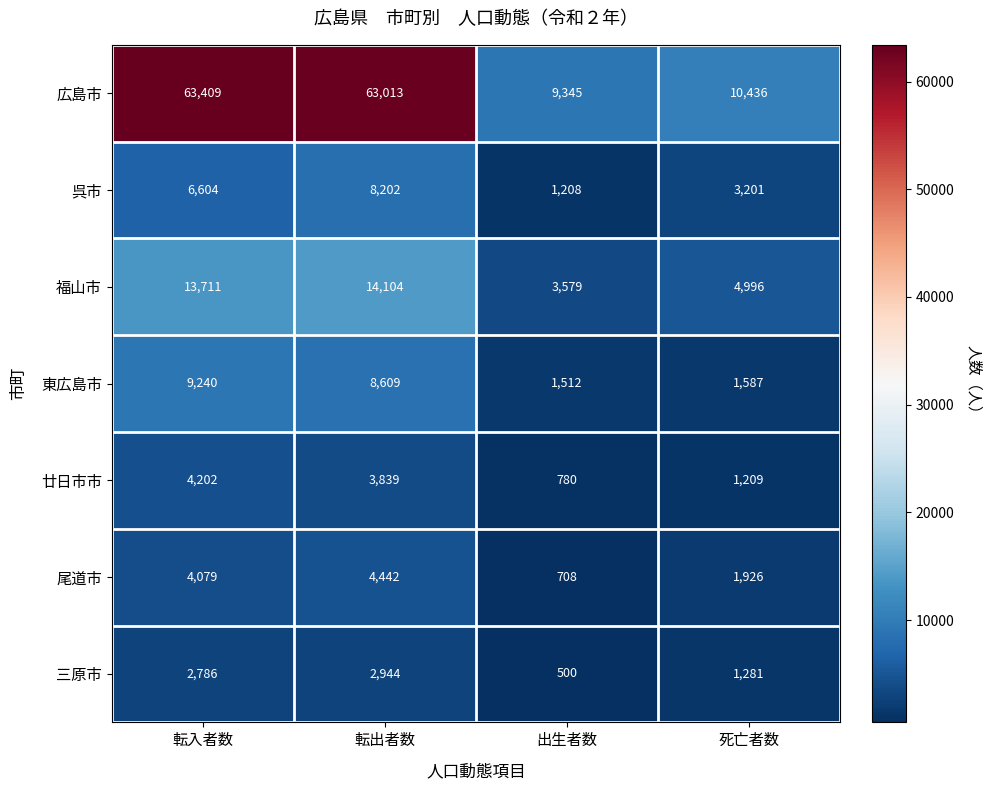

True or false: 東広島市 has a value of 8609 at 転出者数.

True